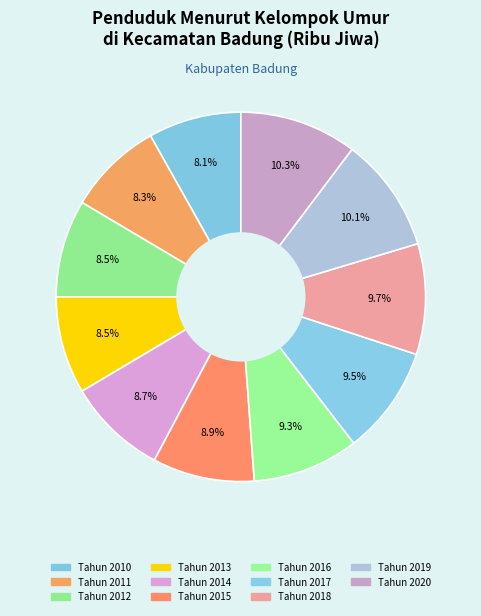

How many segments does this pie chart have?

11